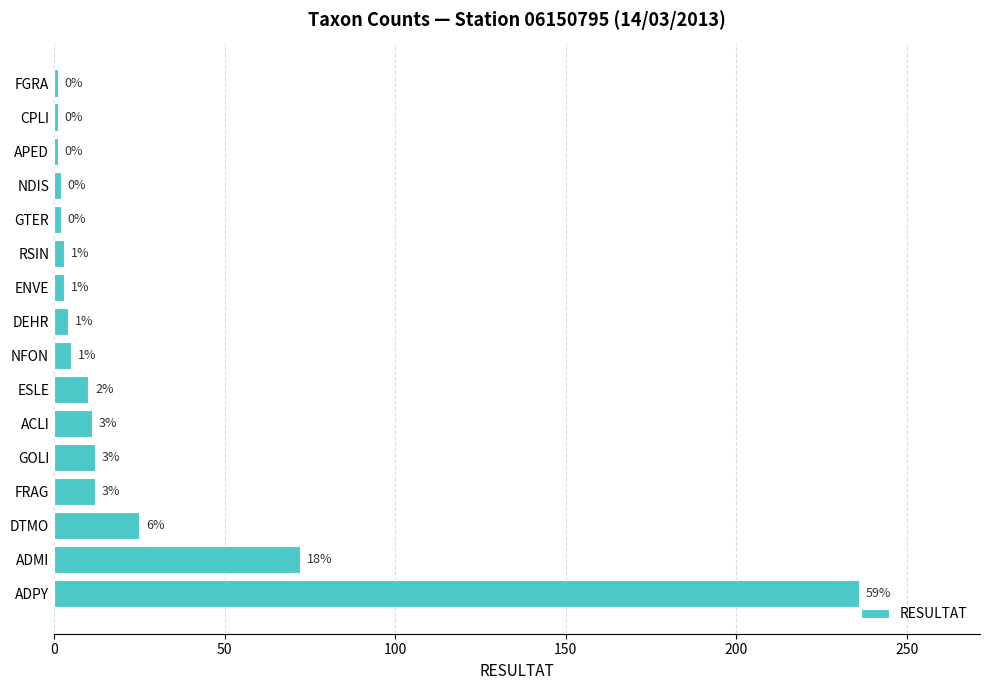

What is the sum of all values?

400